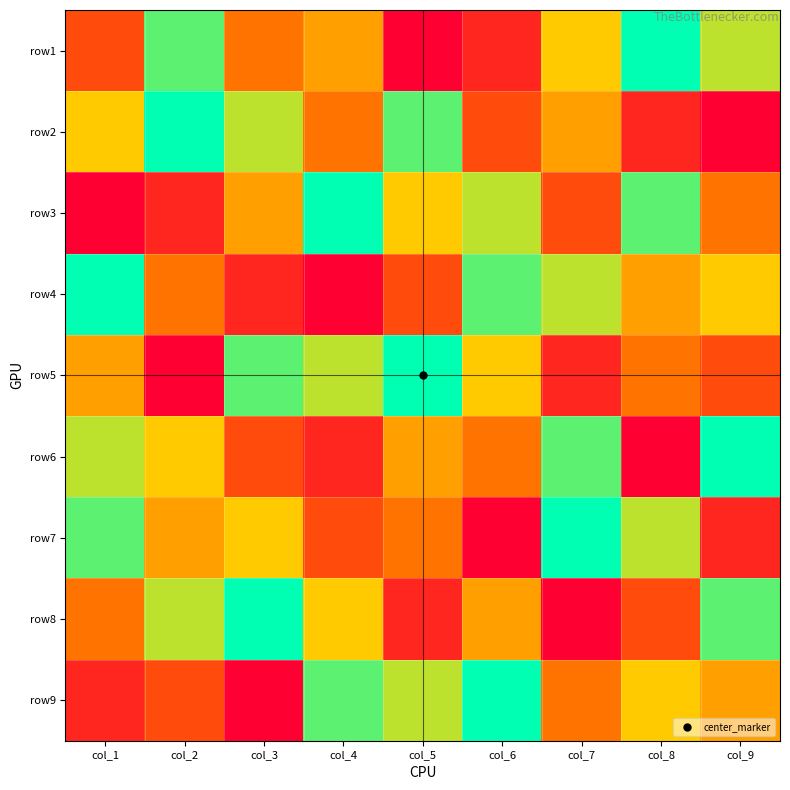

Between col_2 and col_4, which series saw the biggest shift?

row3